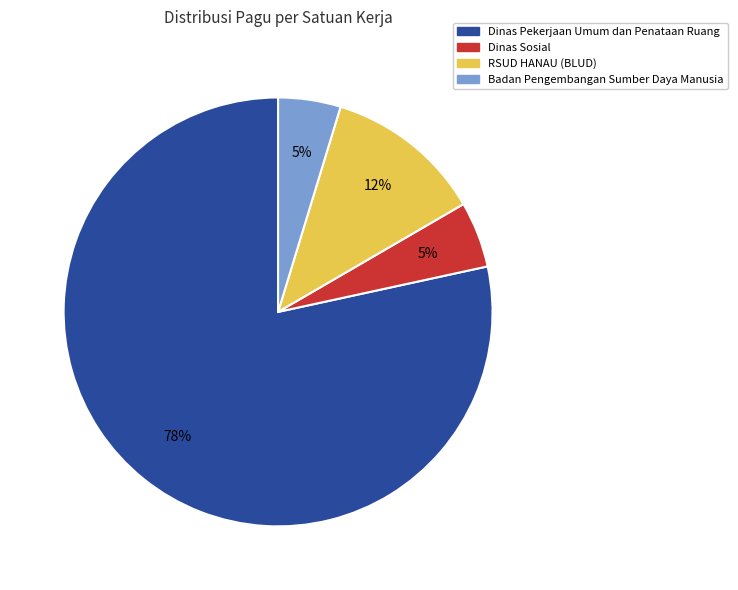

The RSUD HANAU (BLUD) slice represents 12% of the pie. True or false?

True